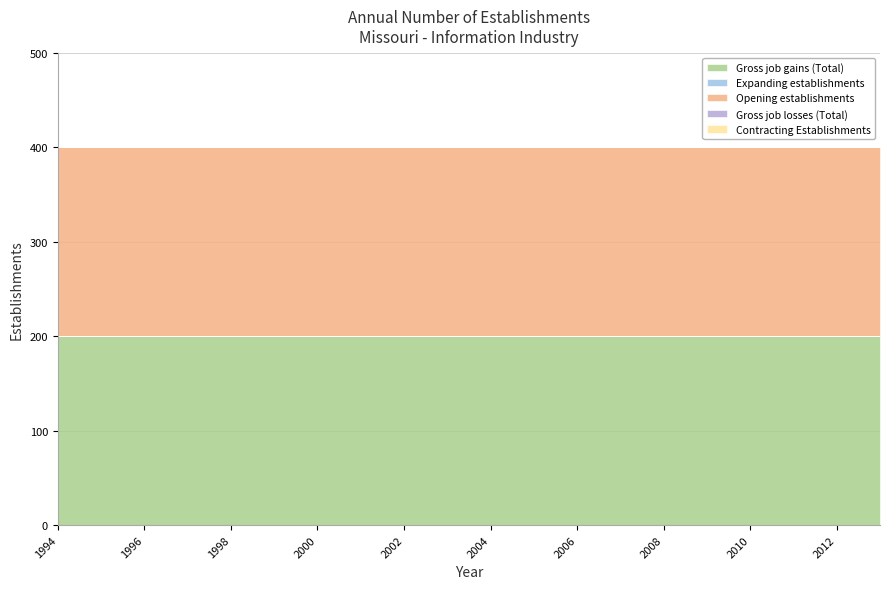

True or false: Gross job losses (Total) and Gross job gains (Total) cross at least once.

False